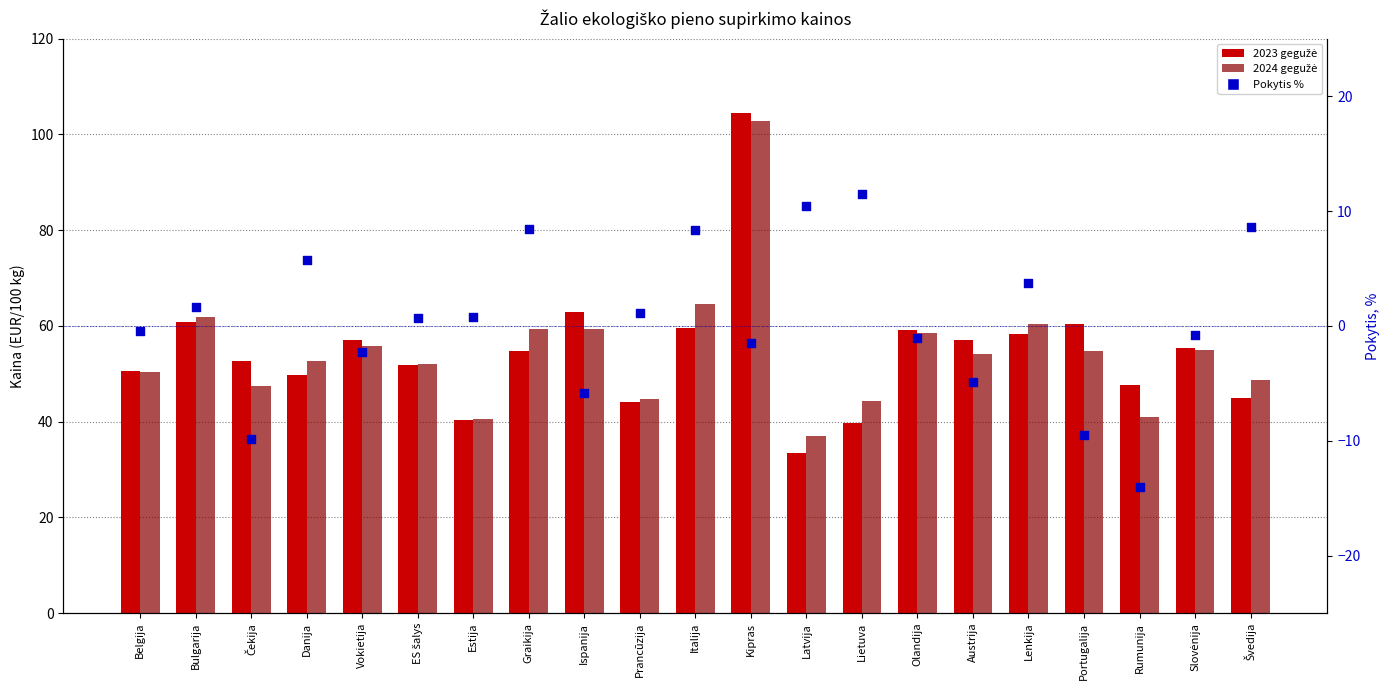

At which category is the sum across all series the highest?

Kipras